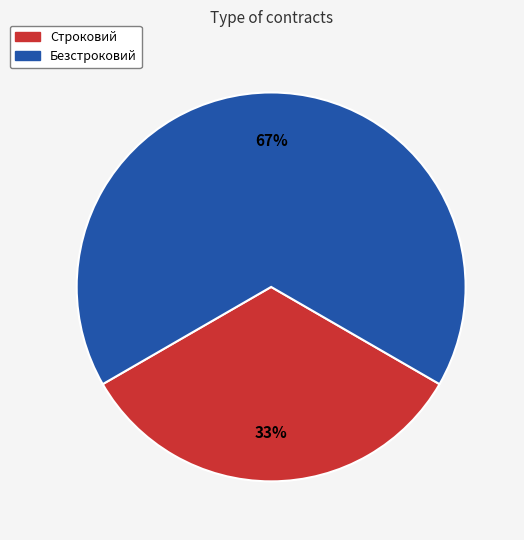

The Строковий slice represents 33% of the pie. True or false?

True